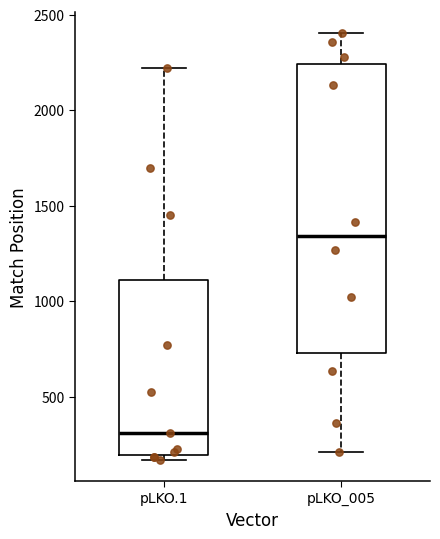

Where does the lower whisker of the box for pLKO_005 end on the y-axis? The values are not printed on the chart, so give them approximately, as read against the axis.

200